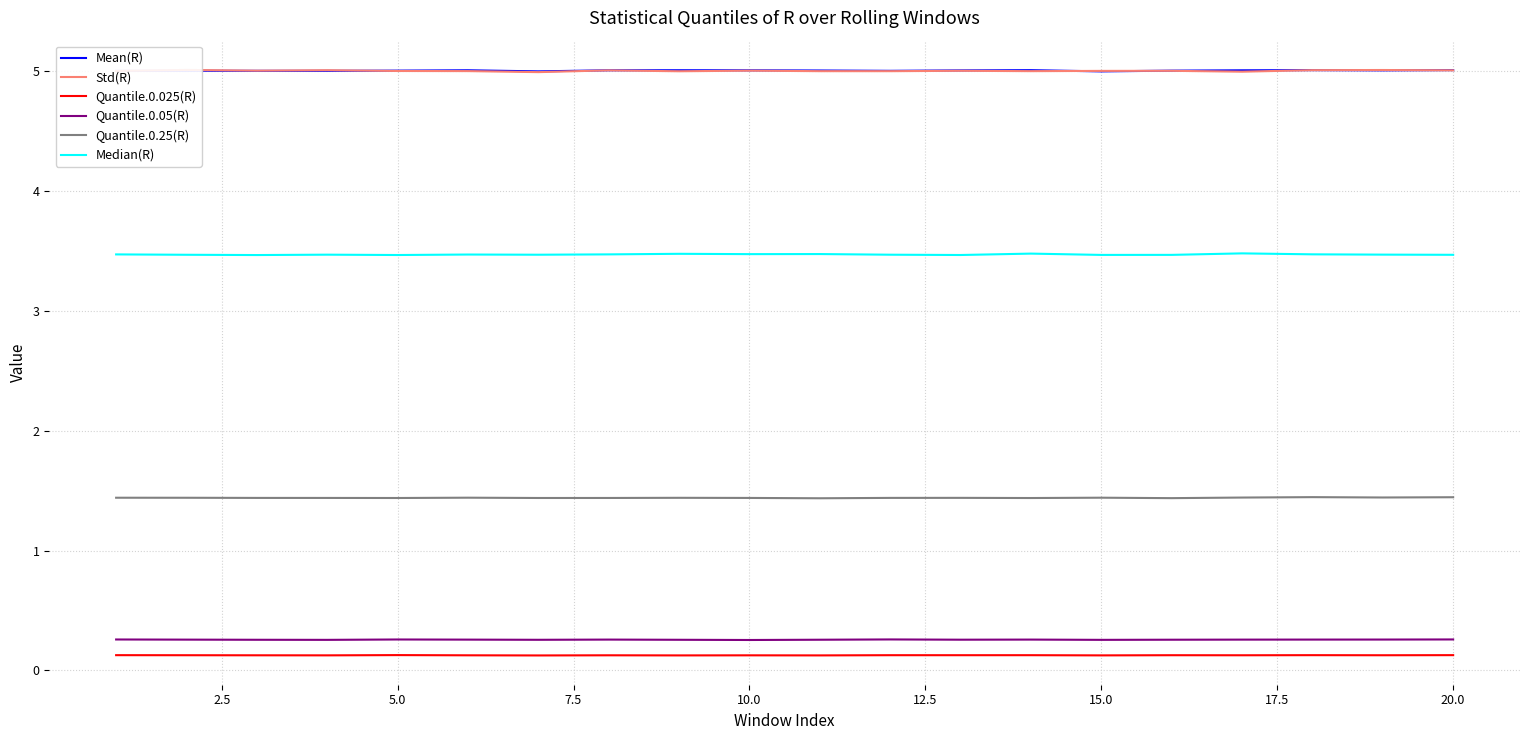

True or false: Mean(R) and Quantile.0.05(R) intersect in this chart.

False